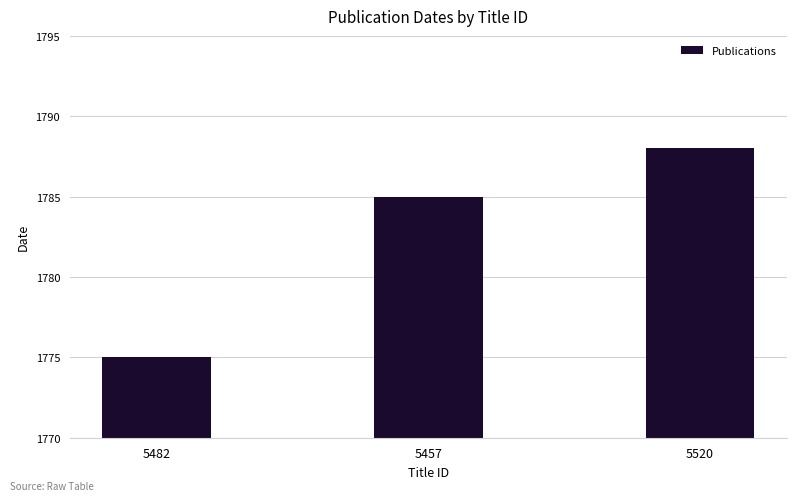

How many bars are there in total?

3